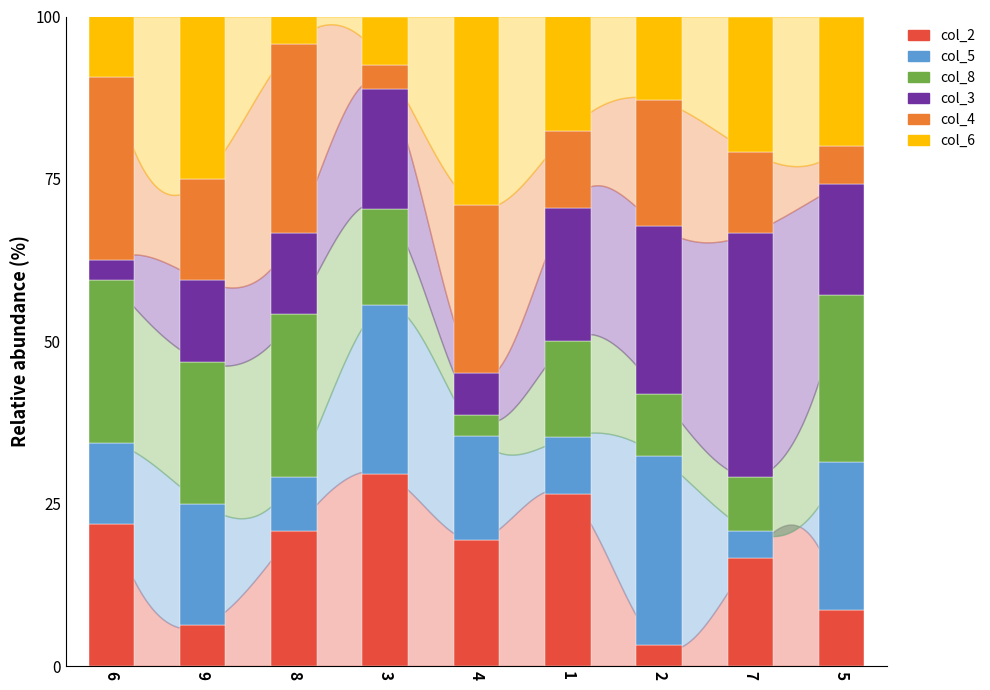

The col_2 series shows 14.5 at 6. True or false?

False